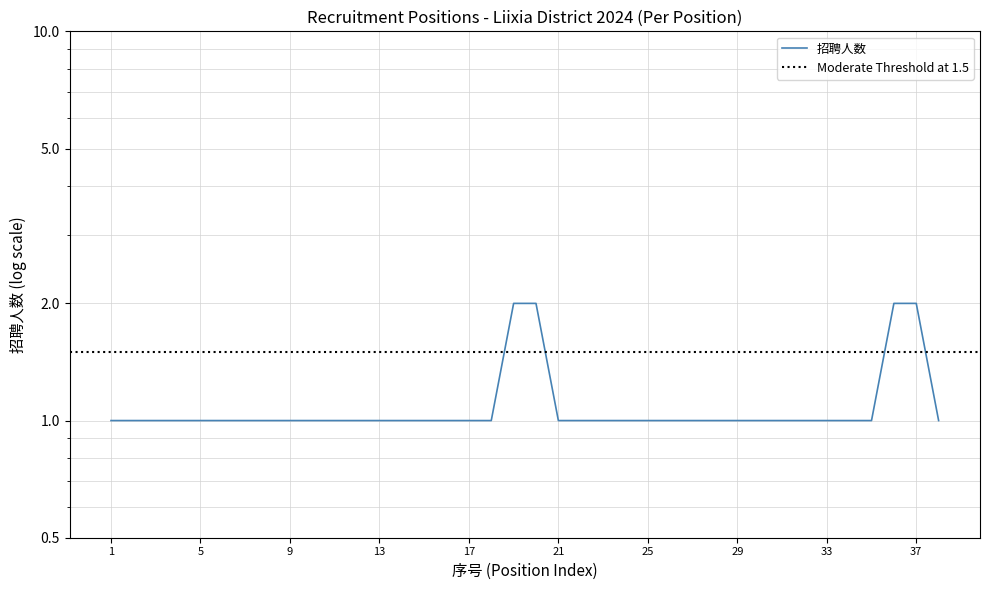

What is the maximum value shown in the chart?

2